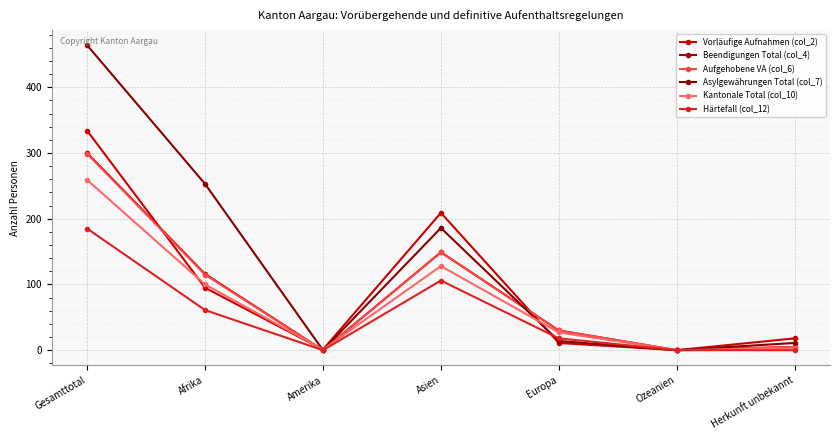

What is the approximate value of Kantonale Total (col_10) at Herkunft unbekannt?

3